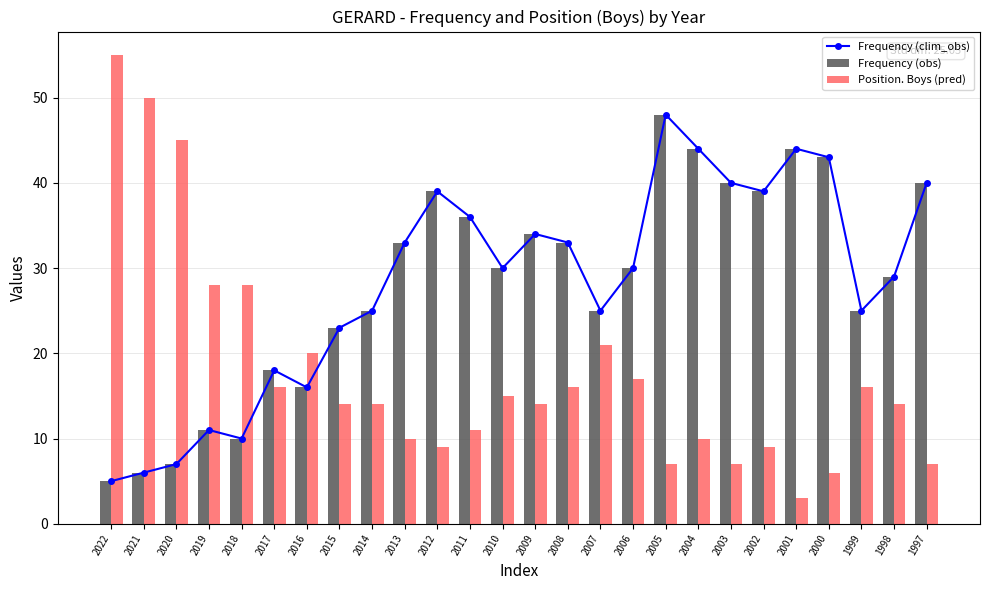

Which category has the lowest value across all series?

2001